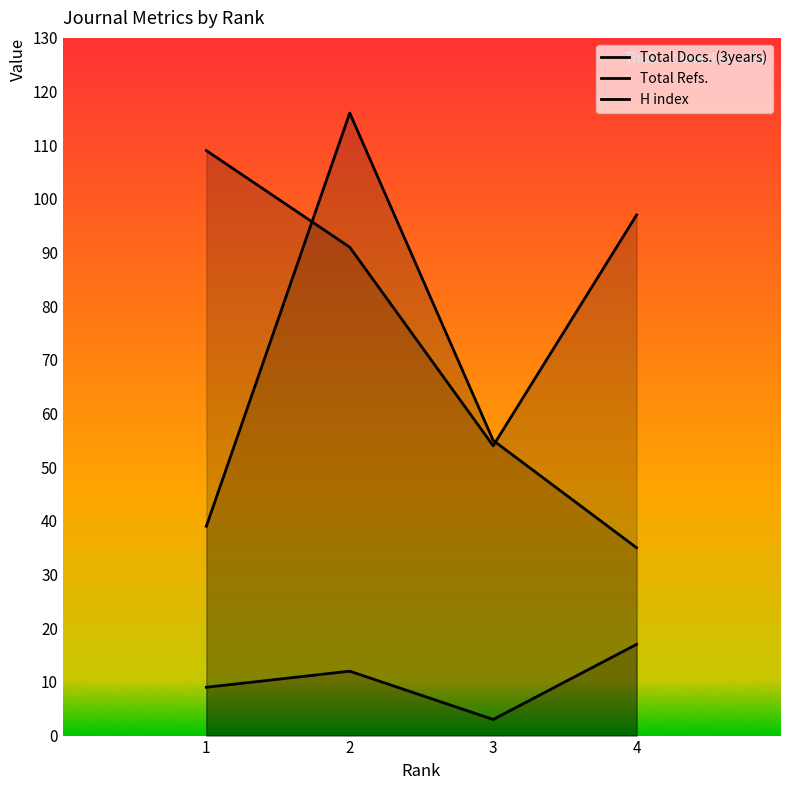

Which has a higher value, 2 or 1?

2